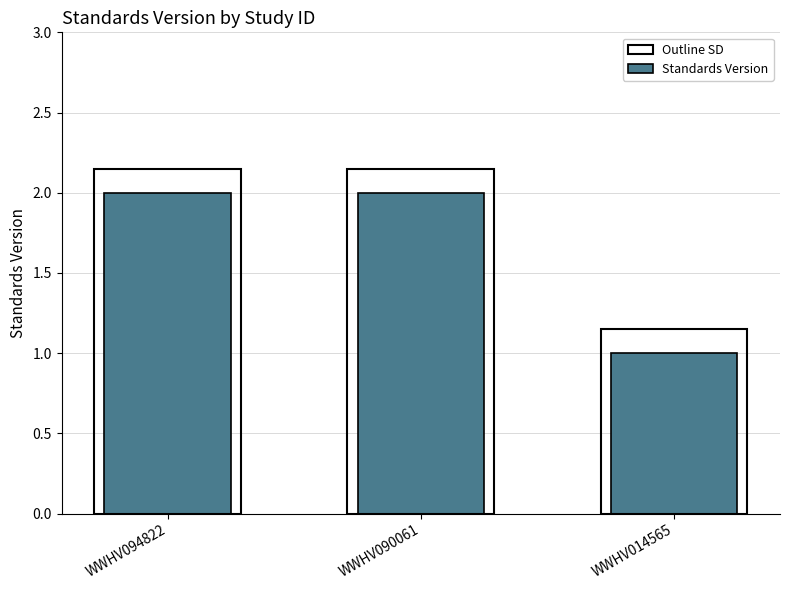

At which category does the chart reach its peak across all series?

WWHV094822